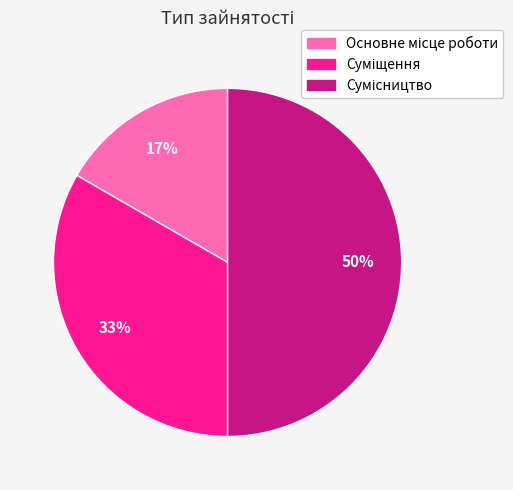

How many slices are in this pie chart?

3